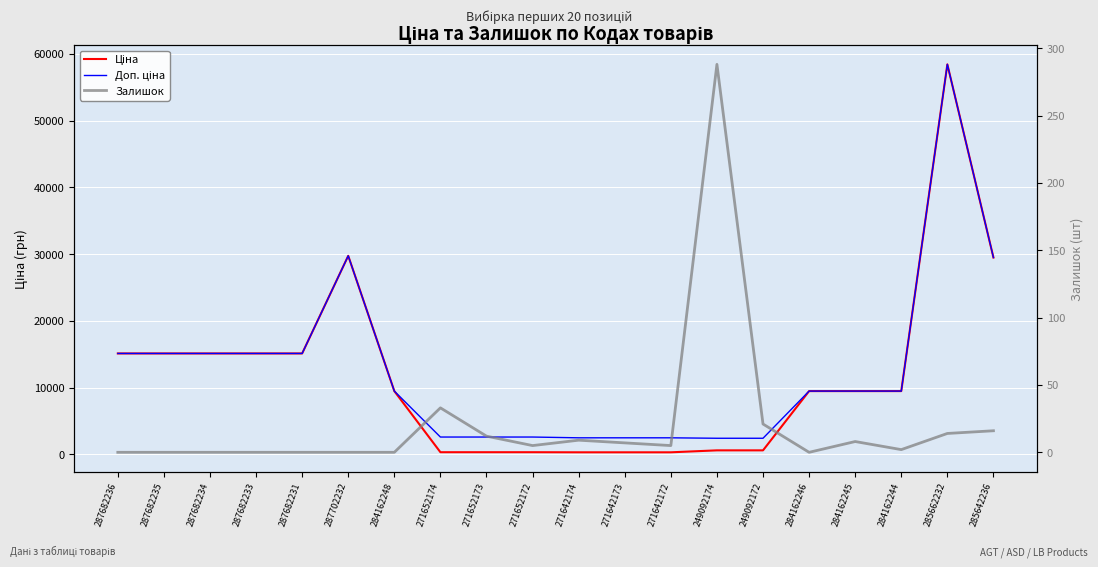

How many values in the Ціна series are below 9480?

8